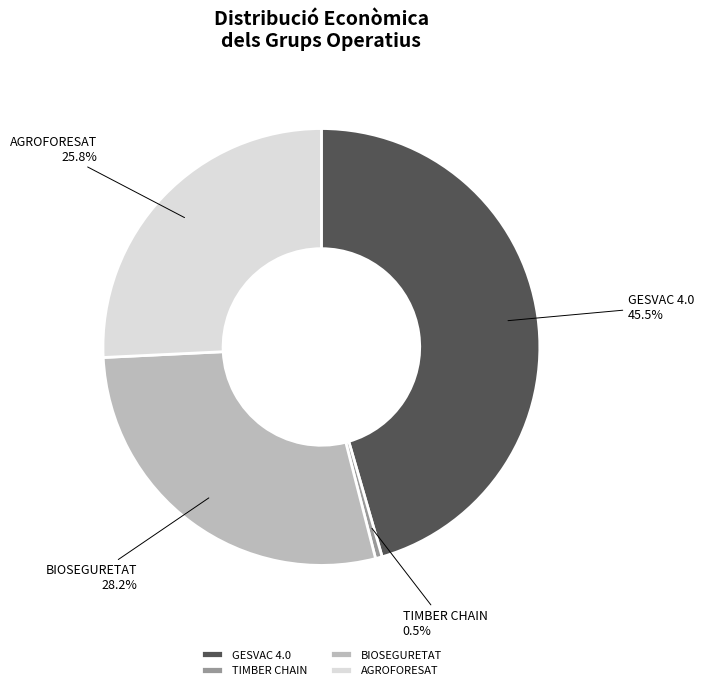

To the nearest percent, what is the average slice percentage?

25%